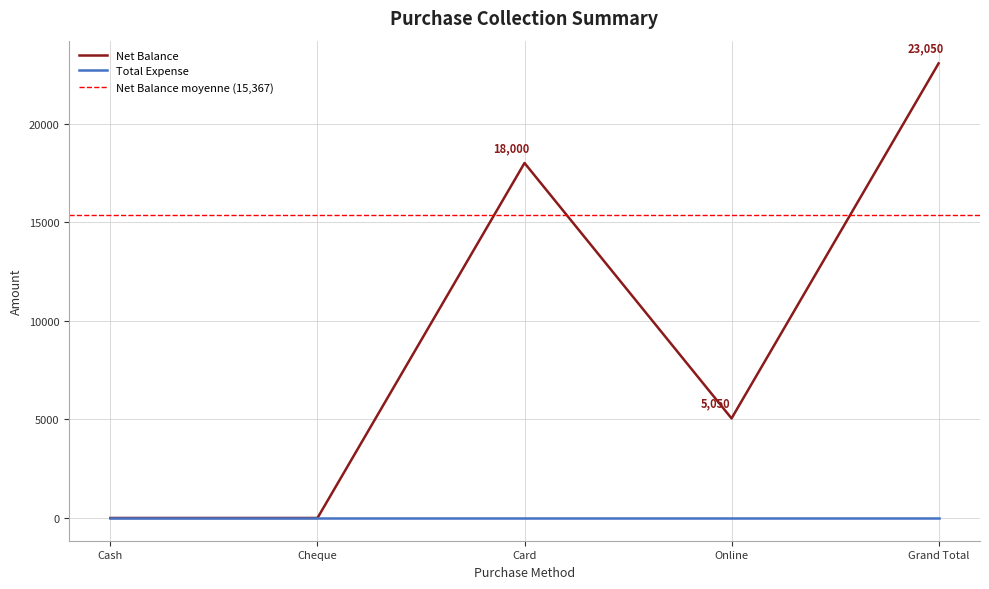

Count the values in the range 0 to 18000.

4